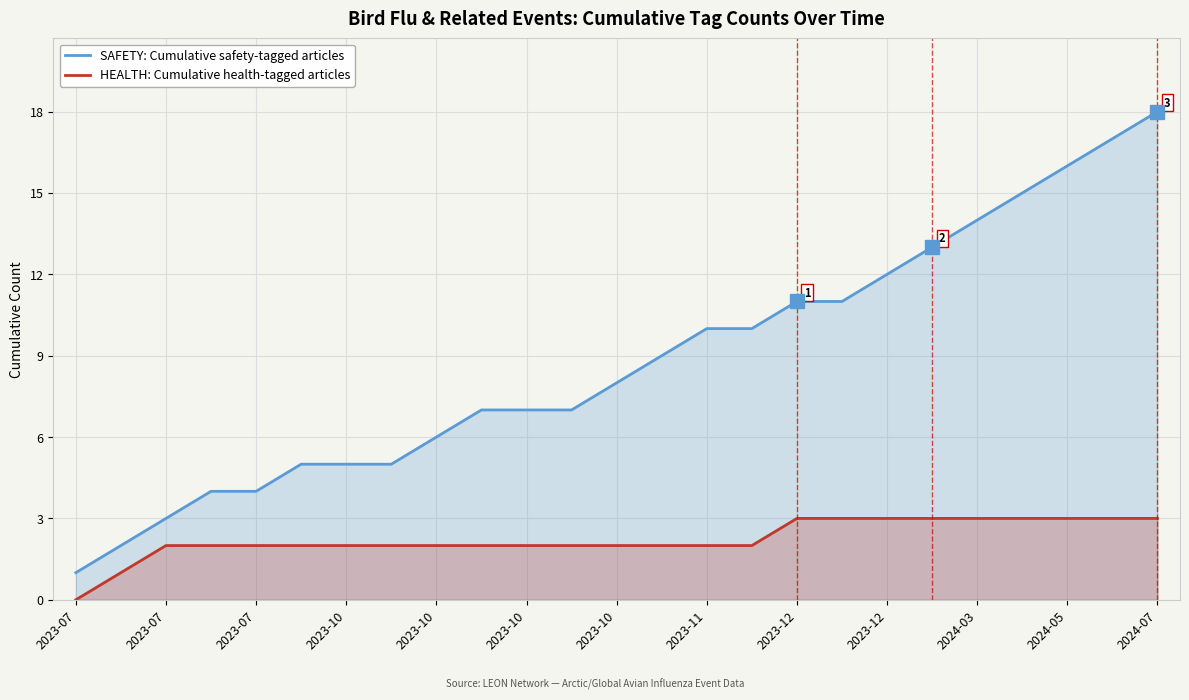

Rank the series by their average value, from lowest to highest.

HEALTH: Cumulative health-tagged articles, SAFETY: Cumulative safety-tagged articles